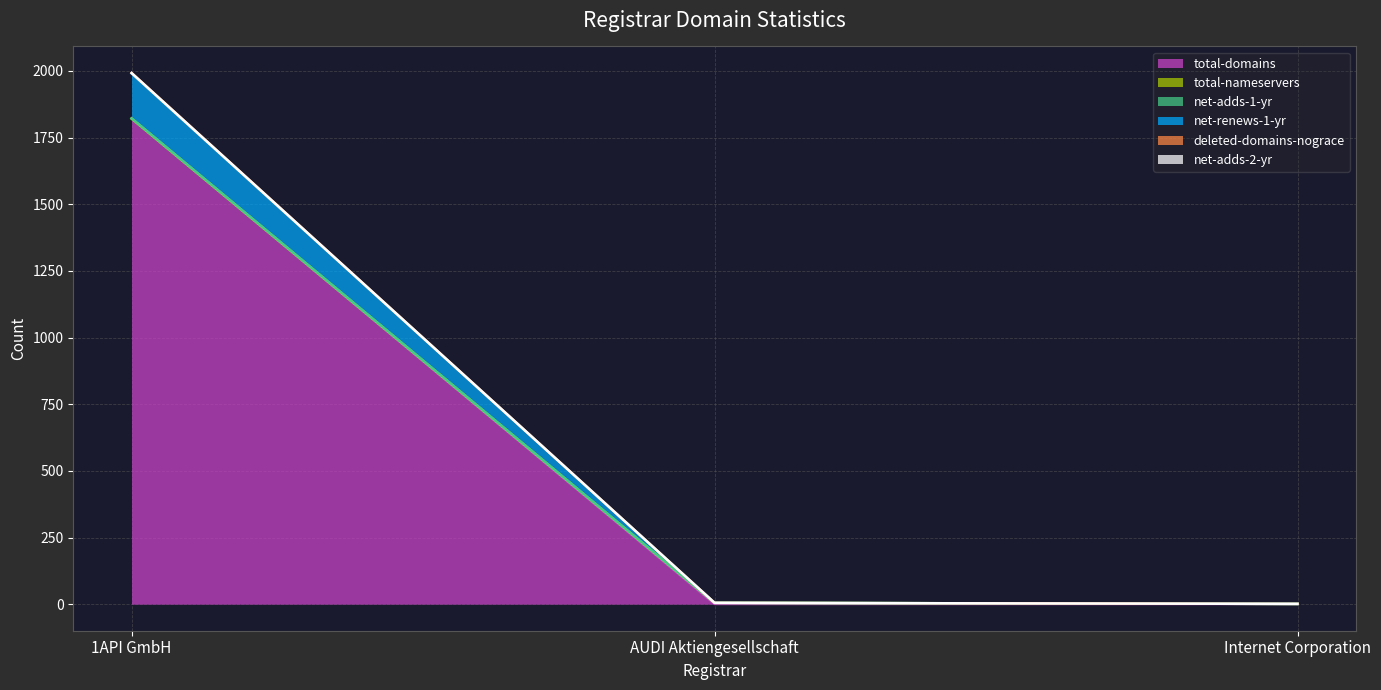

What is the maximum value for total-domains?

1821